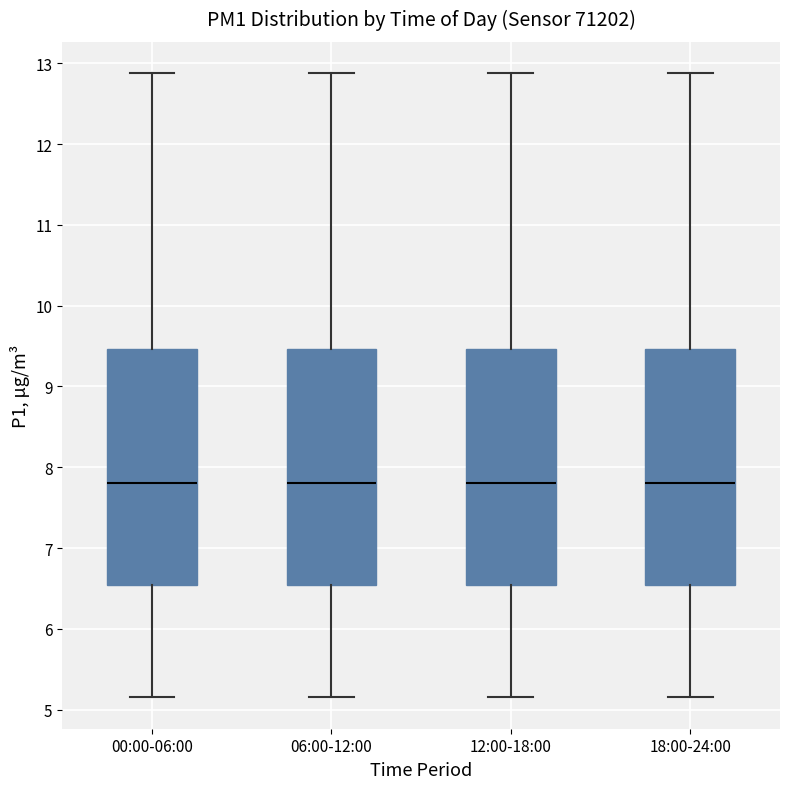

Where does the lower whisker of the box for 06:00-12:00 end on the y-axis? The values are not printed on the chart, so give them approximately, as read against the axis.

5.2